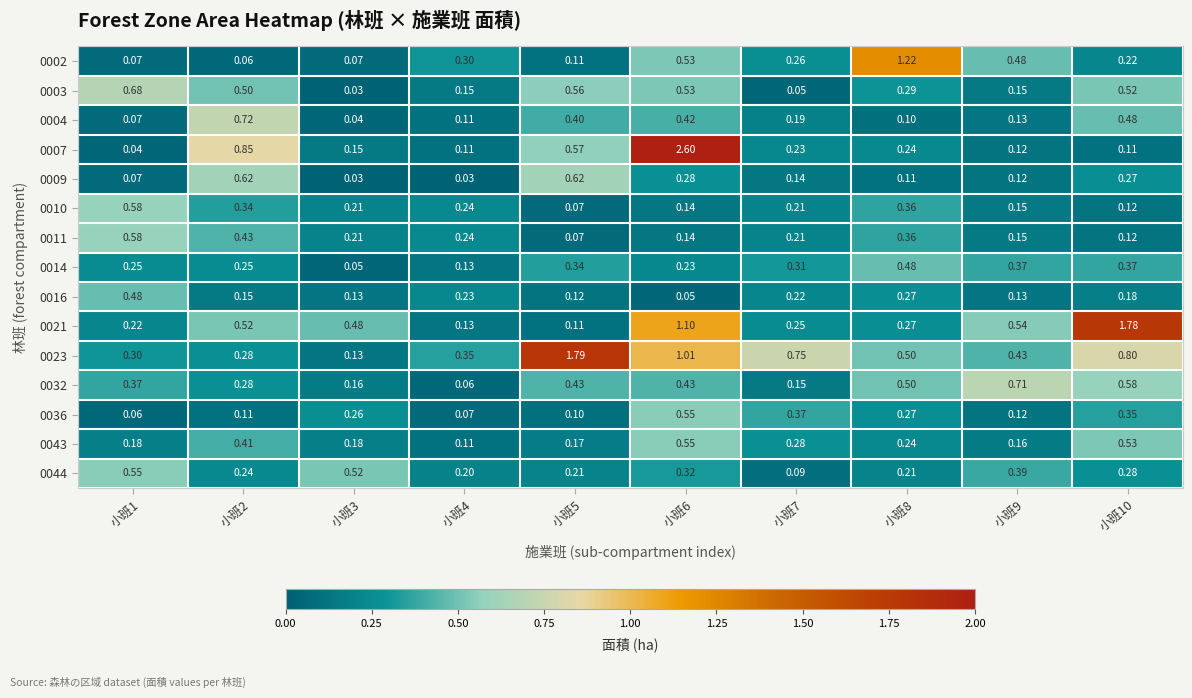

Is the value of 0036 at 小班3 greater than the value of 0003 at 小班3?

Yes